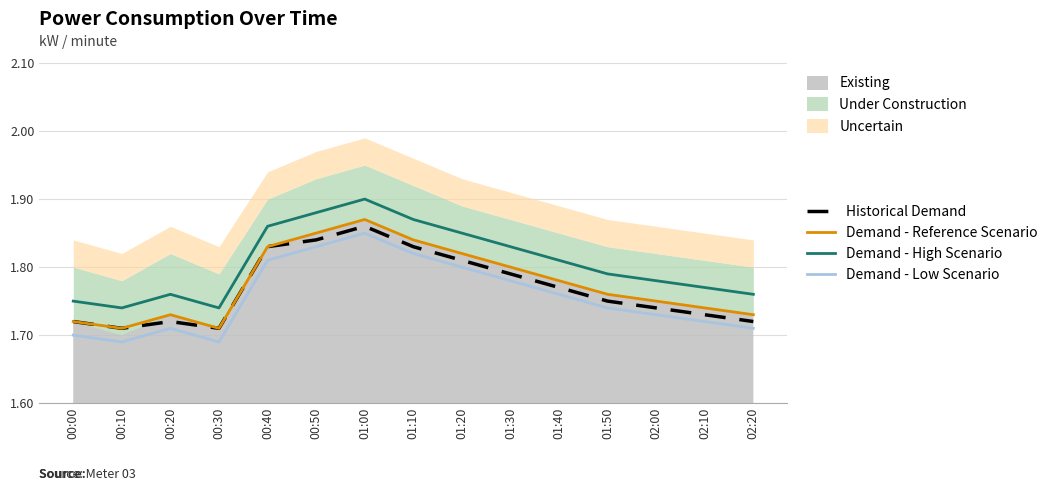

How many interior local peaks does the Historical Demand series have?

2